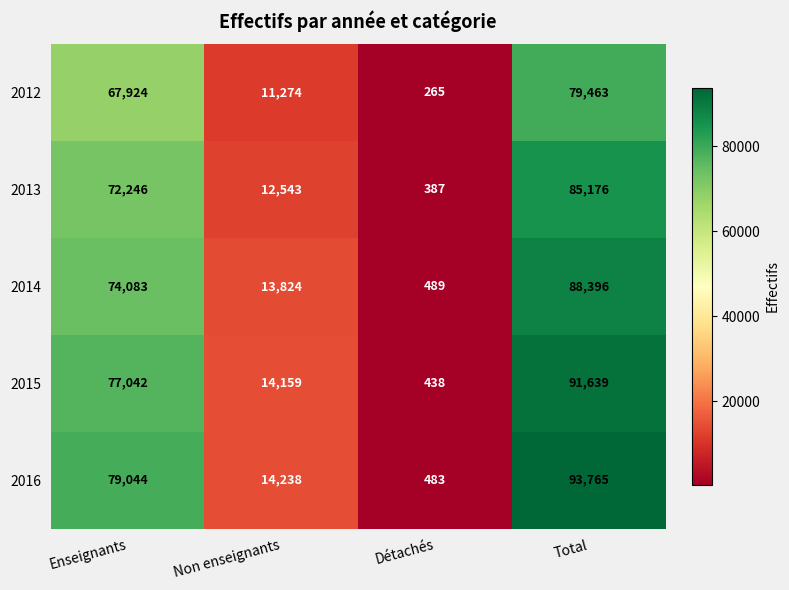

What is the approximate value of 2014 at Total?

88396